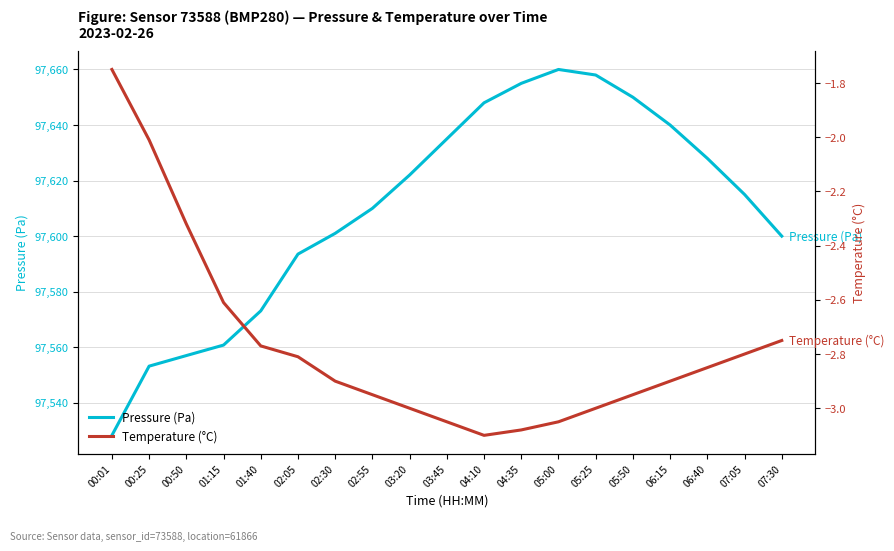

True or false: Temperature (°C) has more than 0 interior local peaks.

False